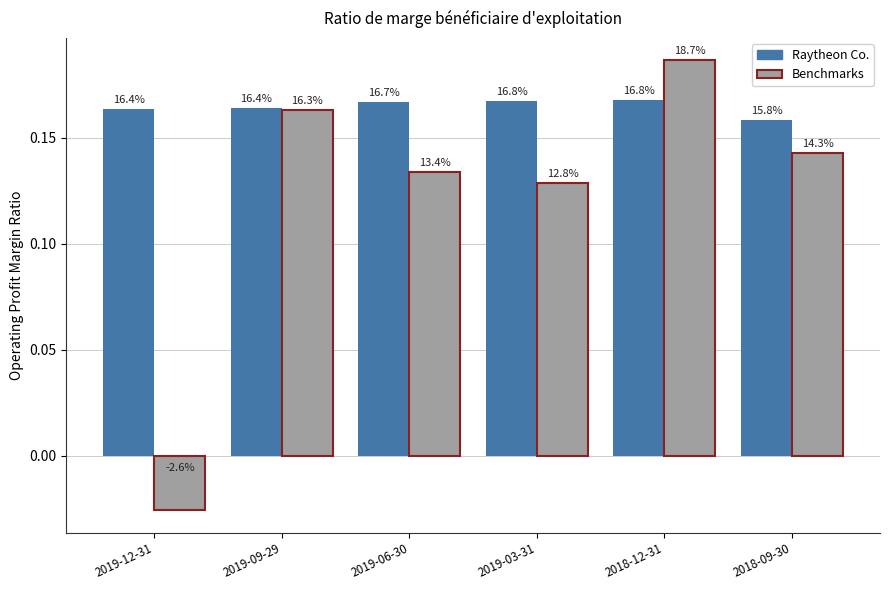

What is the maximum value for Raytheon Co.?

0.2